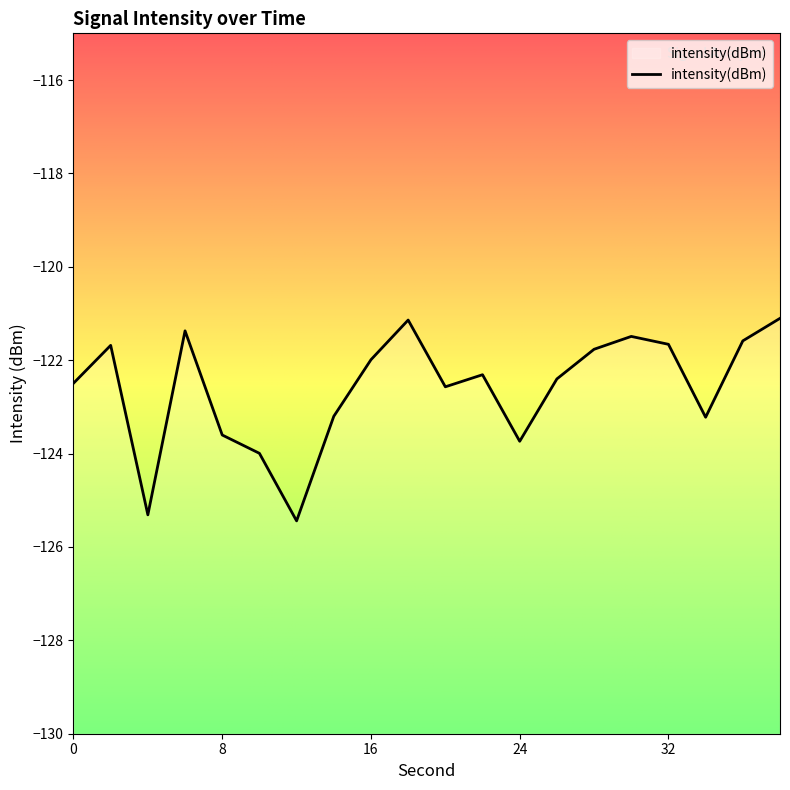

What is the difference between the maximum and minimum values?

4.3